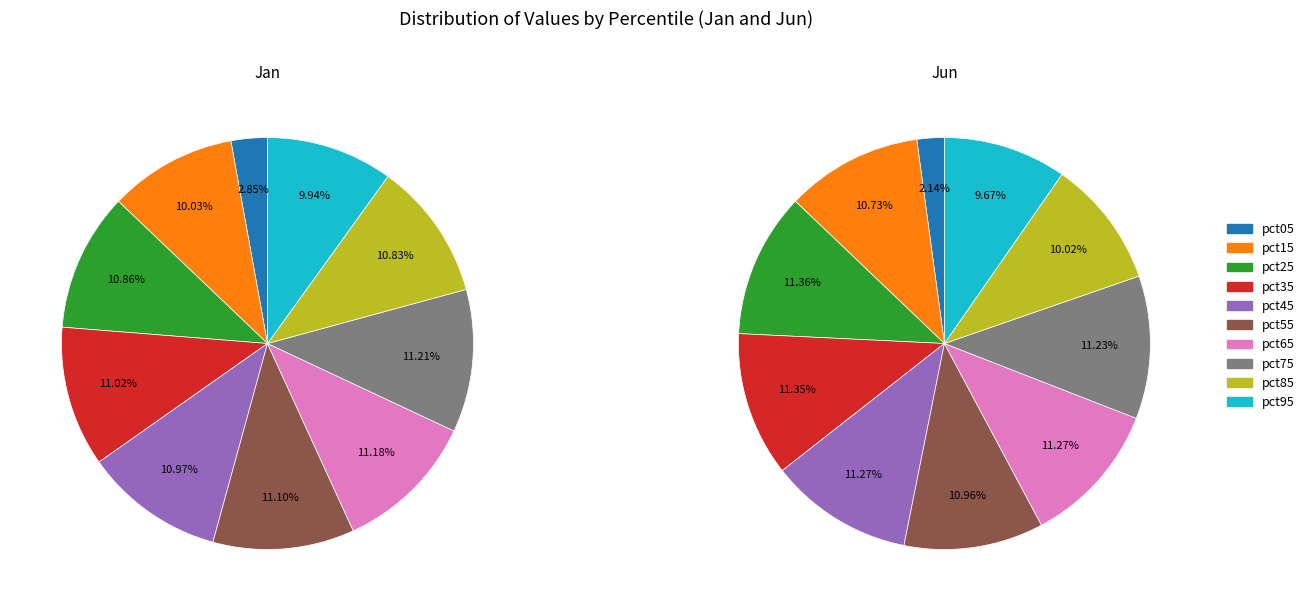

Which has a higher value, pct95 or pct45?

pct45